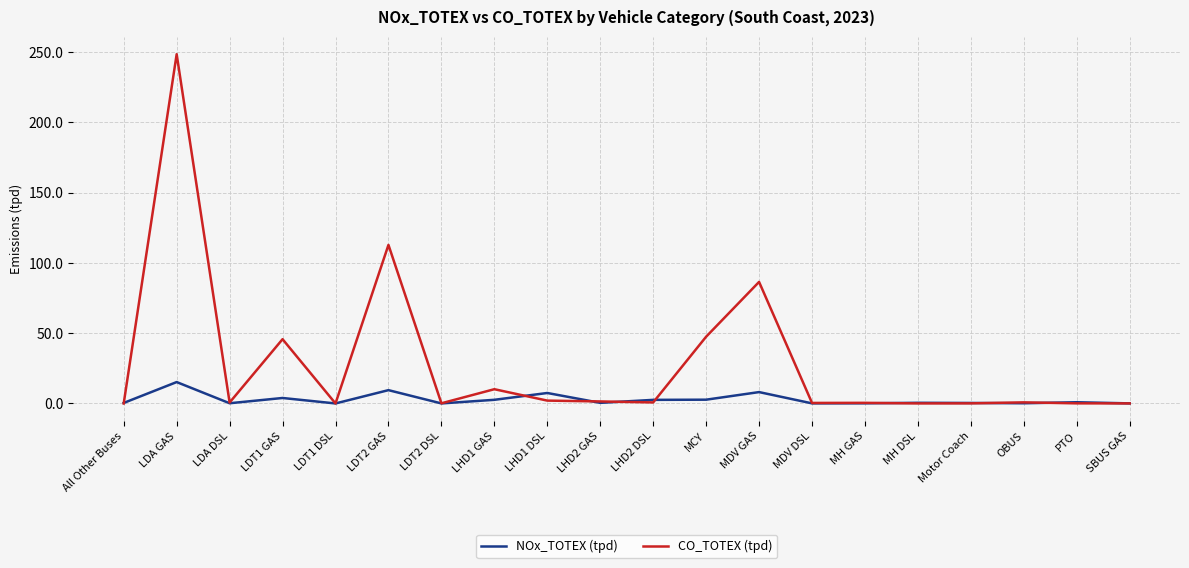

List the series in order of their peak value, lowest first.

NOx_TOTEX (tpd), CO_TOTEX (tpd)